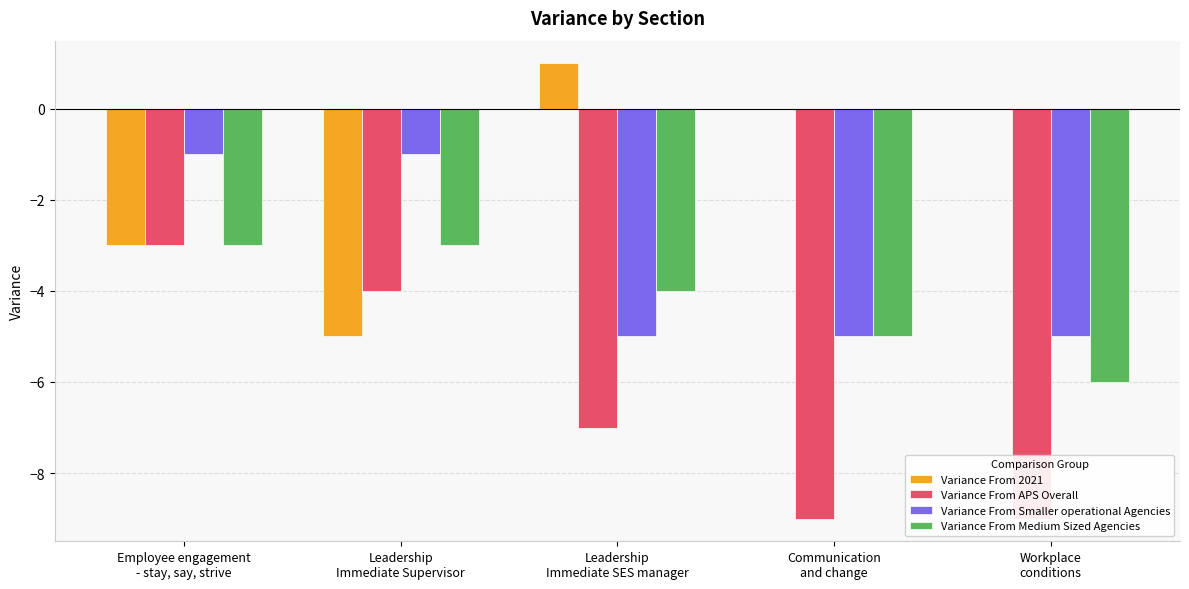

Which category has the lowest value across all series?

Communication
and change